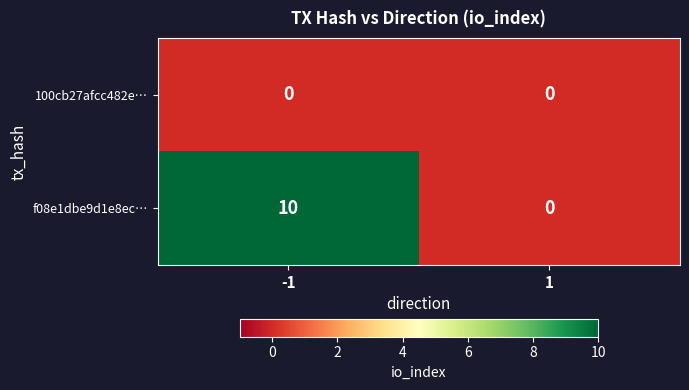

At which category is the sum across all series the highest?

-1